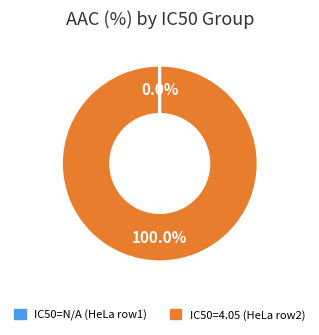

Is there any slice that represents more than half of the pie?

Yes